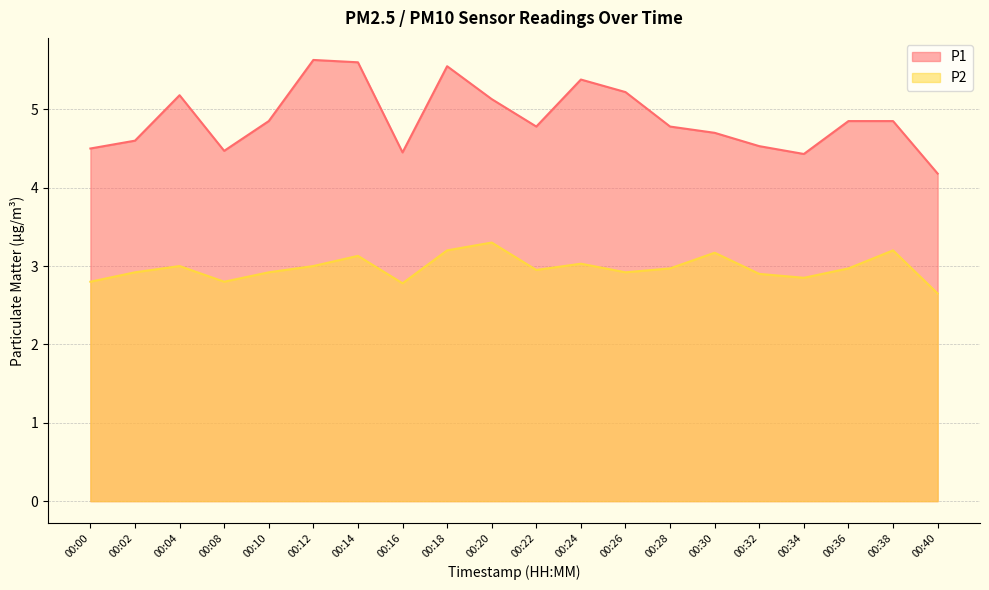

Is the value of P1 at 00:22 greater than the value of P2 at 00:34?

Yes